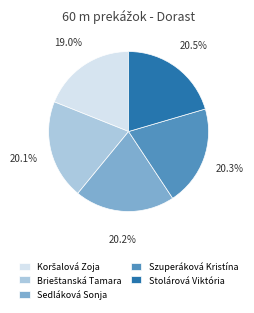

What portion of the pie excludes Sedláková Sonja?

79.8%